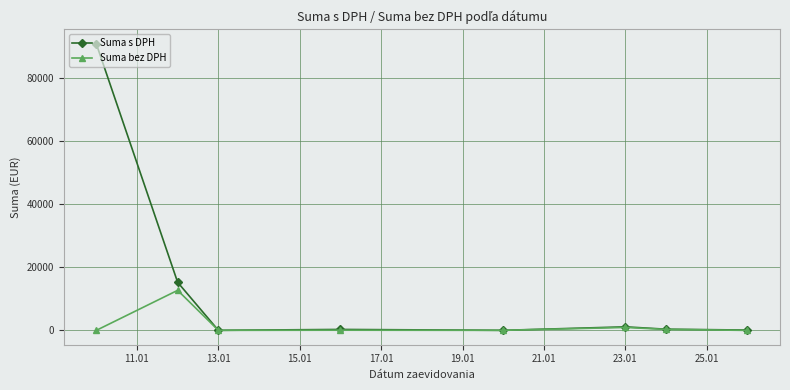

How many lines are shown in the chart?

2